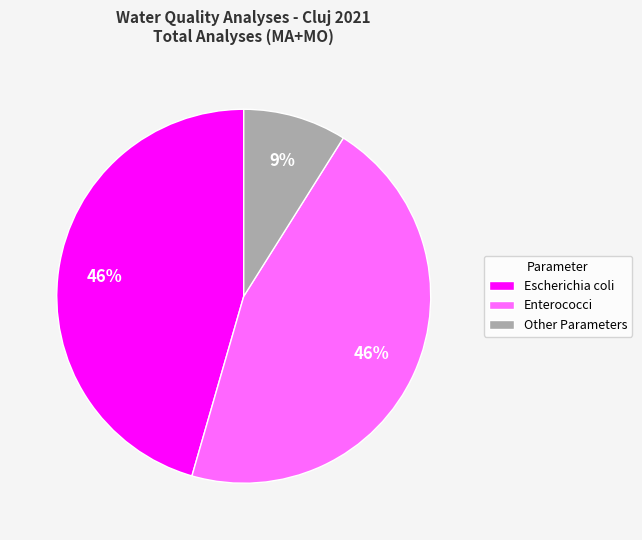

True or false: Escherichia coli accounts for 53% of the total.

False